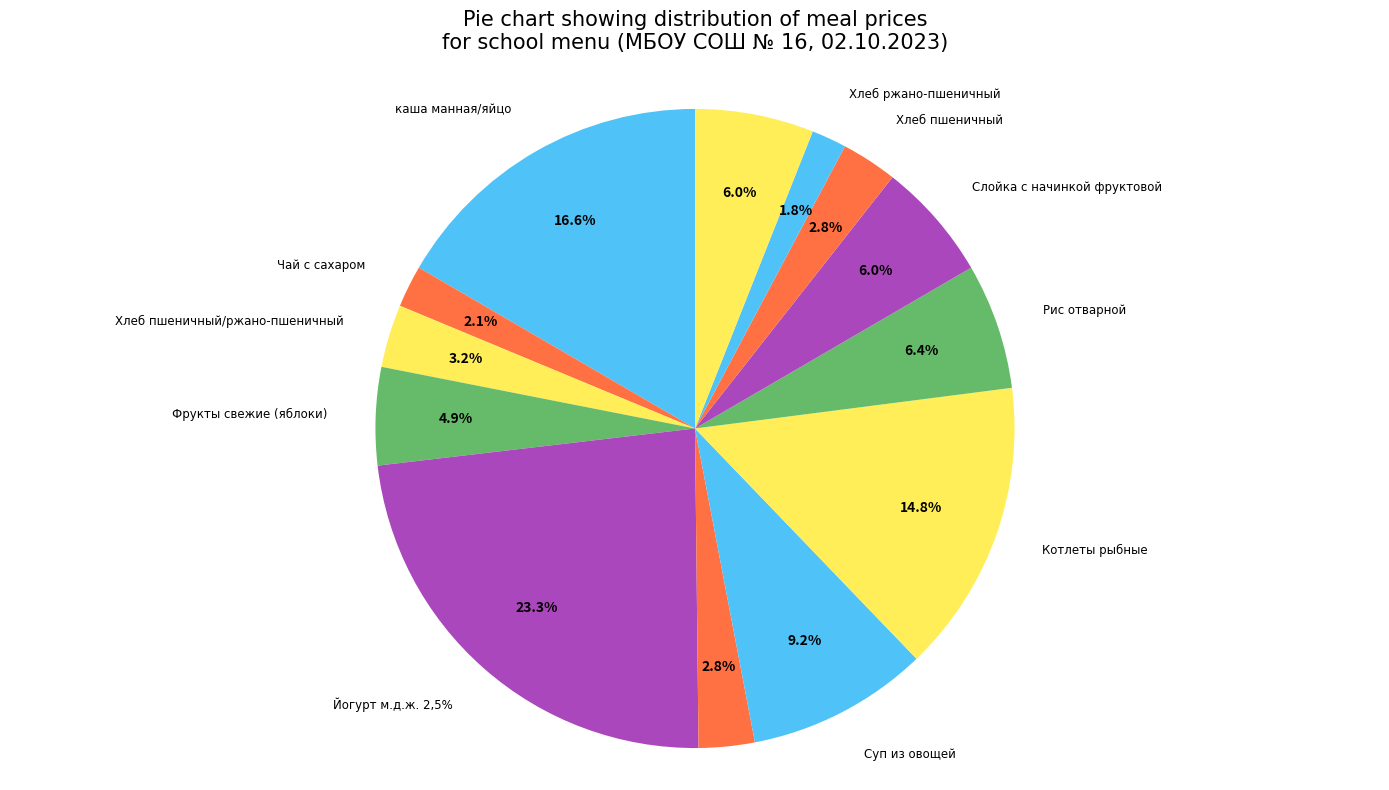

Is there a majority slice in this chart?

No